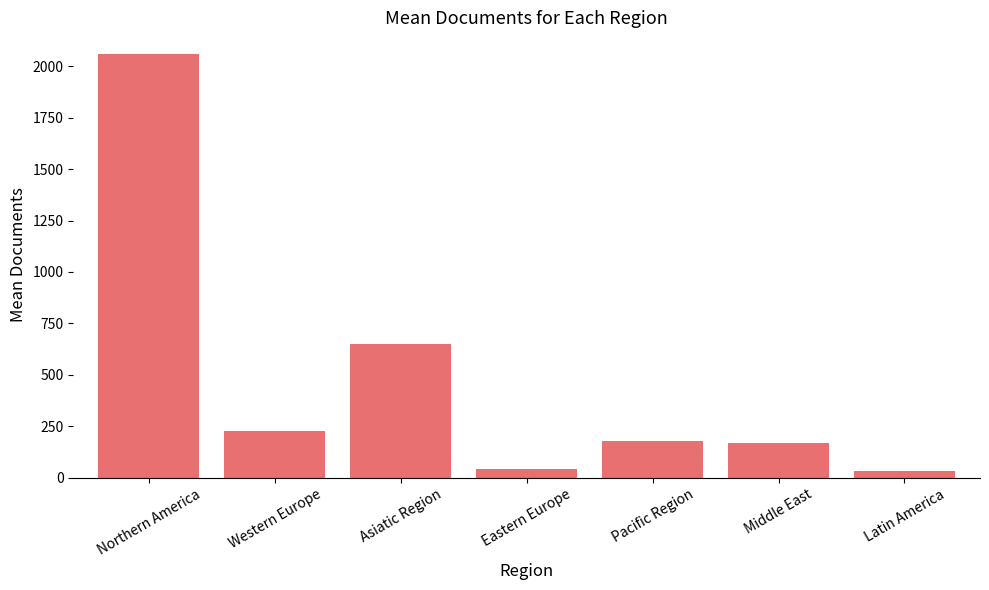

The chart shows a value of 178.5 at Pacific Region. True or false?

True